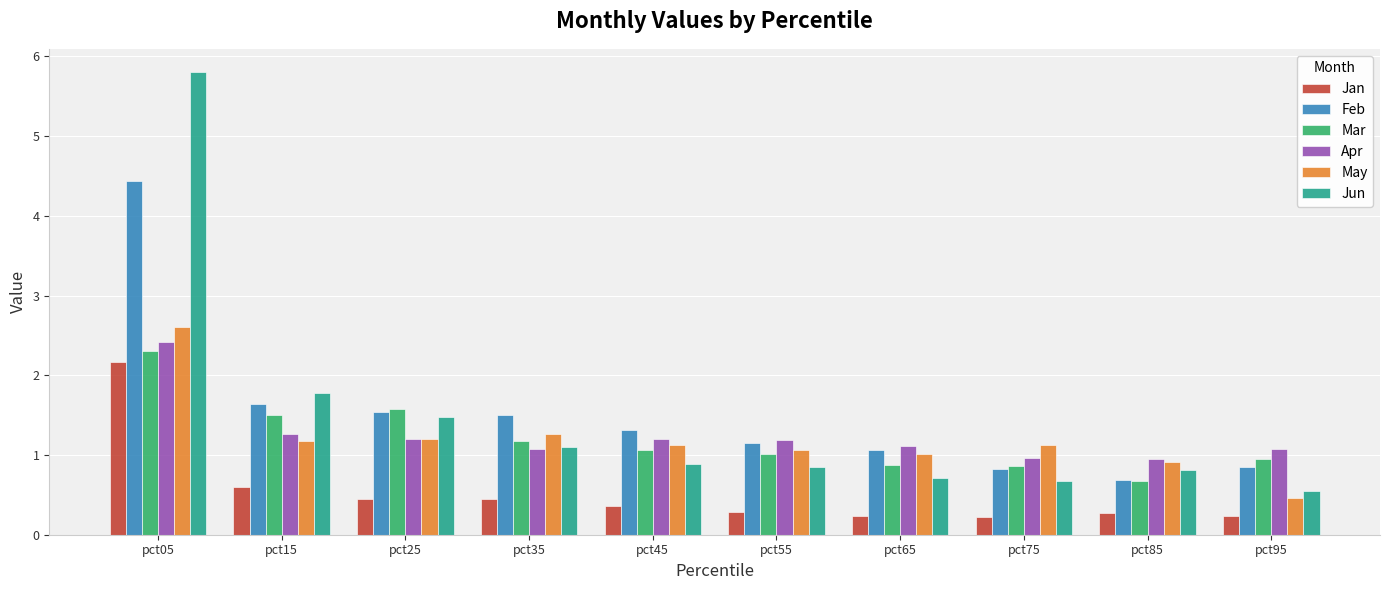

Reading left to right, what are all the values shown in this chart?

Jan: pct05=2.2	pct15=0.6	pct25=0.5	pct35=0.5	pct45=0.4	pct55=0.3	pct65=0.2	pct75=0.2	pct85=0.3	pct95=0.2
Feb: pct05=4.4	pct15=1.6	pct25=1.5	pct35=1.5	pct45=1.3	pct55=1.1	pct65=1.1	pct75=0.8	pct85=0.7	pct95=0.8
Mar: pct05=2.3	pct15=1.5	pct25=1.6	pct35=1.2	pct45=1.1	pct55=1.0	pct65=0.9	pct75=0.9	pct85=0.7	pct95=1.0
Apr: pct05=2.4	pct15=1.3	pct25=1.2	pct35=1.1	pct45=1.2	pct55=1.2	pct65=1.1	pct75=1.0	pct85=1.0	pct95=1.1
May: pct05=2.6	pct15=1.2	pct25=1.2	pct35=1.3	pct45=1.1	pct55=1.1	pct65=1.0	pct75=1.1	pct85=0.9	pct95=0.5
Jun: pct05=5.8	pct15=1.8	pct25=1.5	pct35=1.1	pct45=0.9	pct55=0.9	pct65=0.7	pct75=0.7	pct85=0.8	pct95=0.5